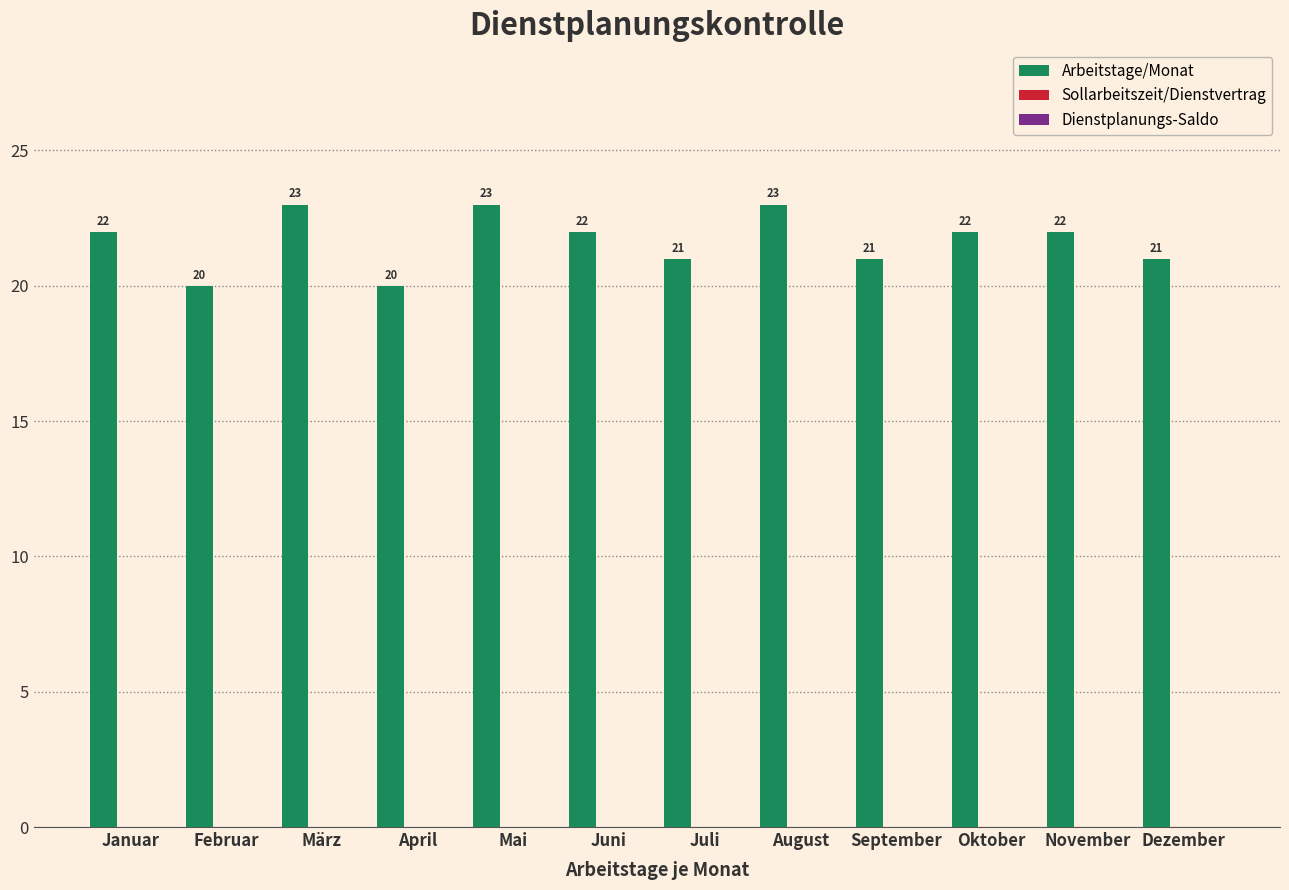

What is the value of the 12th bar from the left?

21